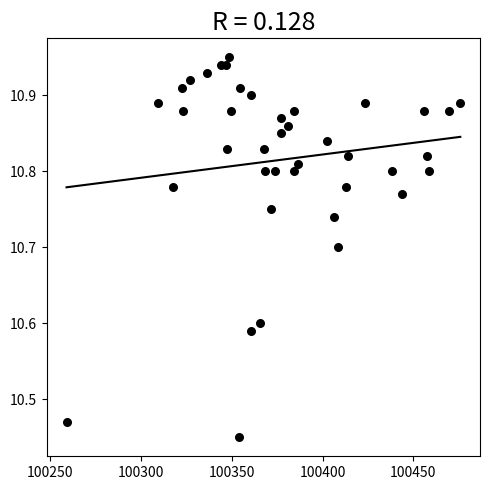

What is the range of X values (max minus min)?

217.0